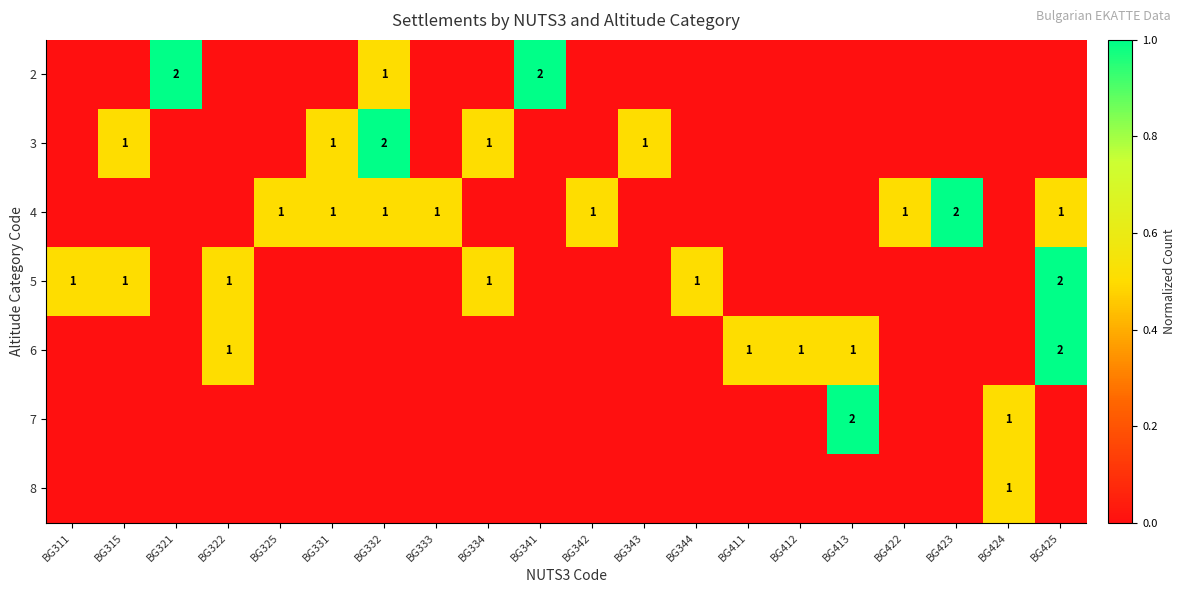

The value of row_6 at BG344 is 0.0. True or false?

True